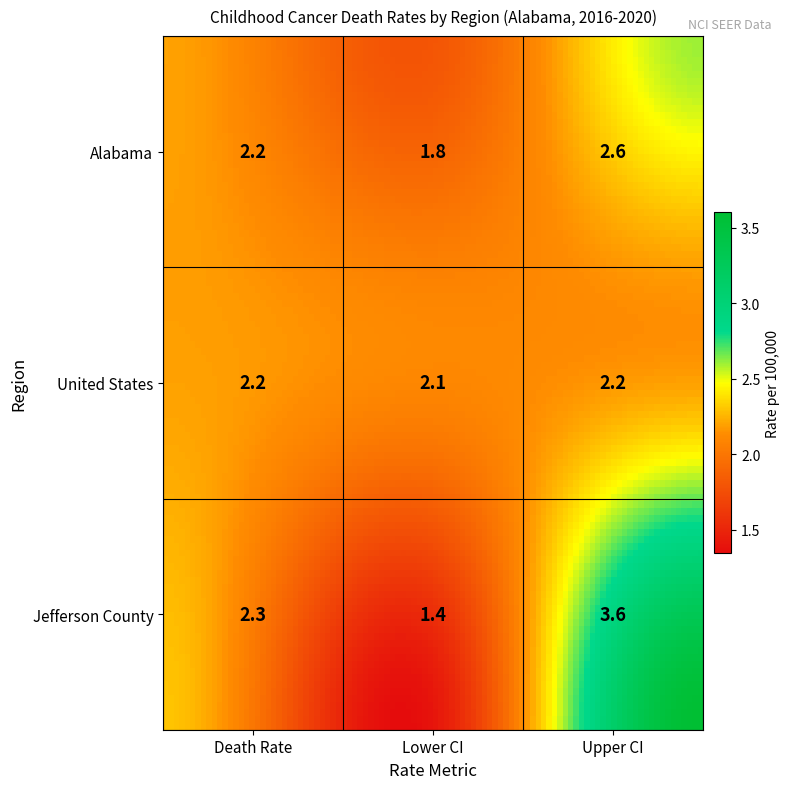

Is it true that Alabama equals 1.5 at Upper CI?

False